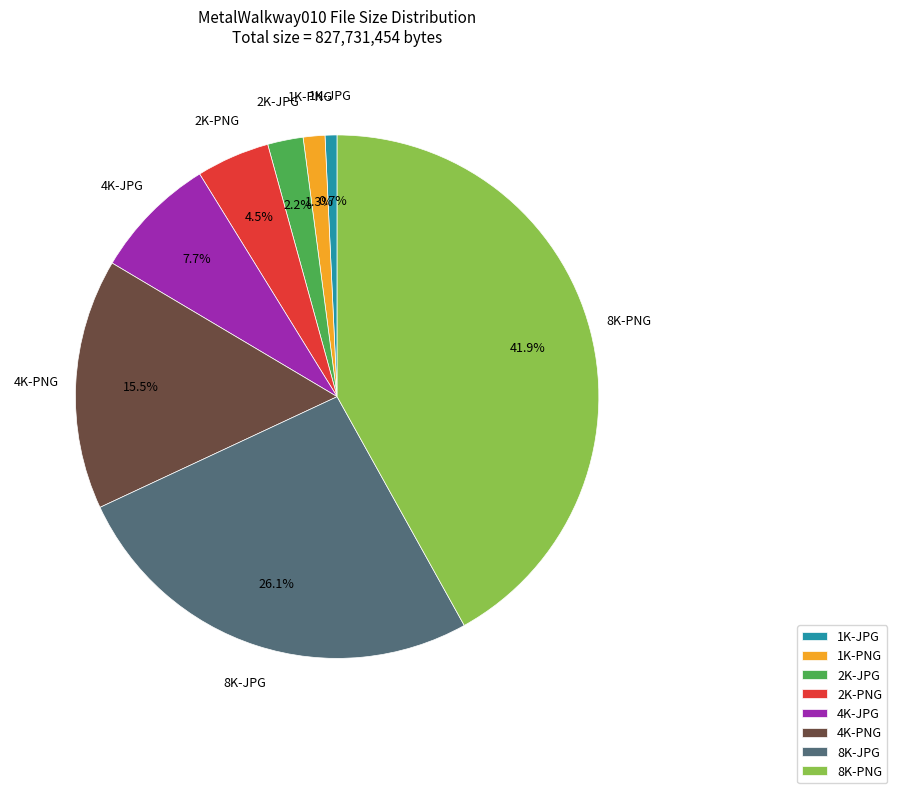

What is the total percentage of 4K-JPG and 2K-JPG?

9.9%